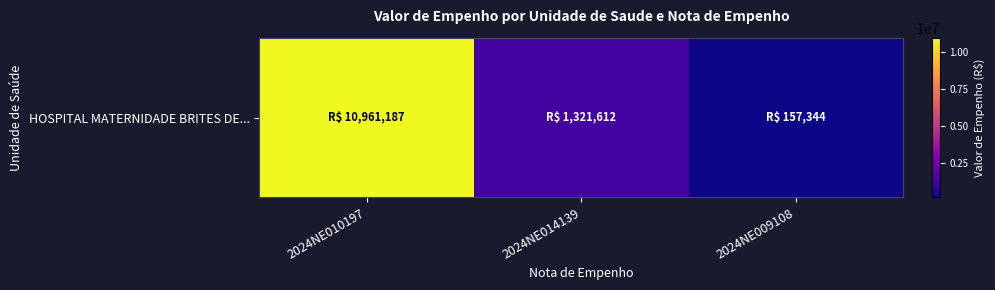

What is the approximate value at 2024NE009108?

157343.8